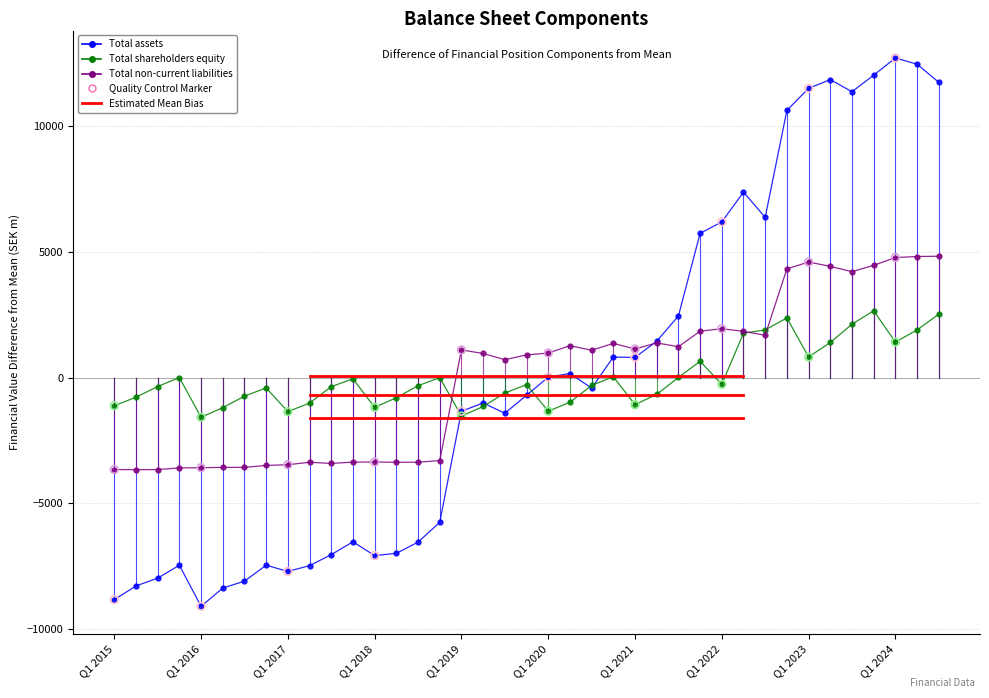

At how many categories does at least one series exceed 9572?

8